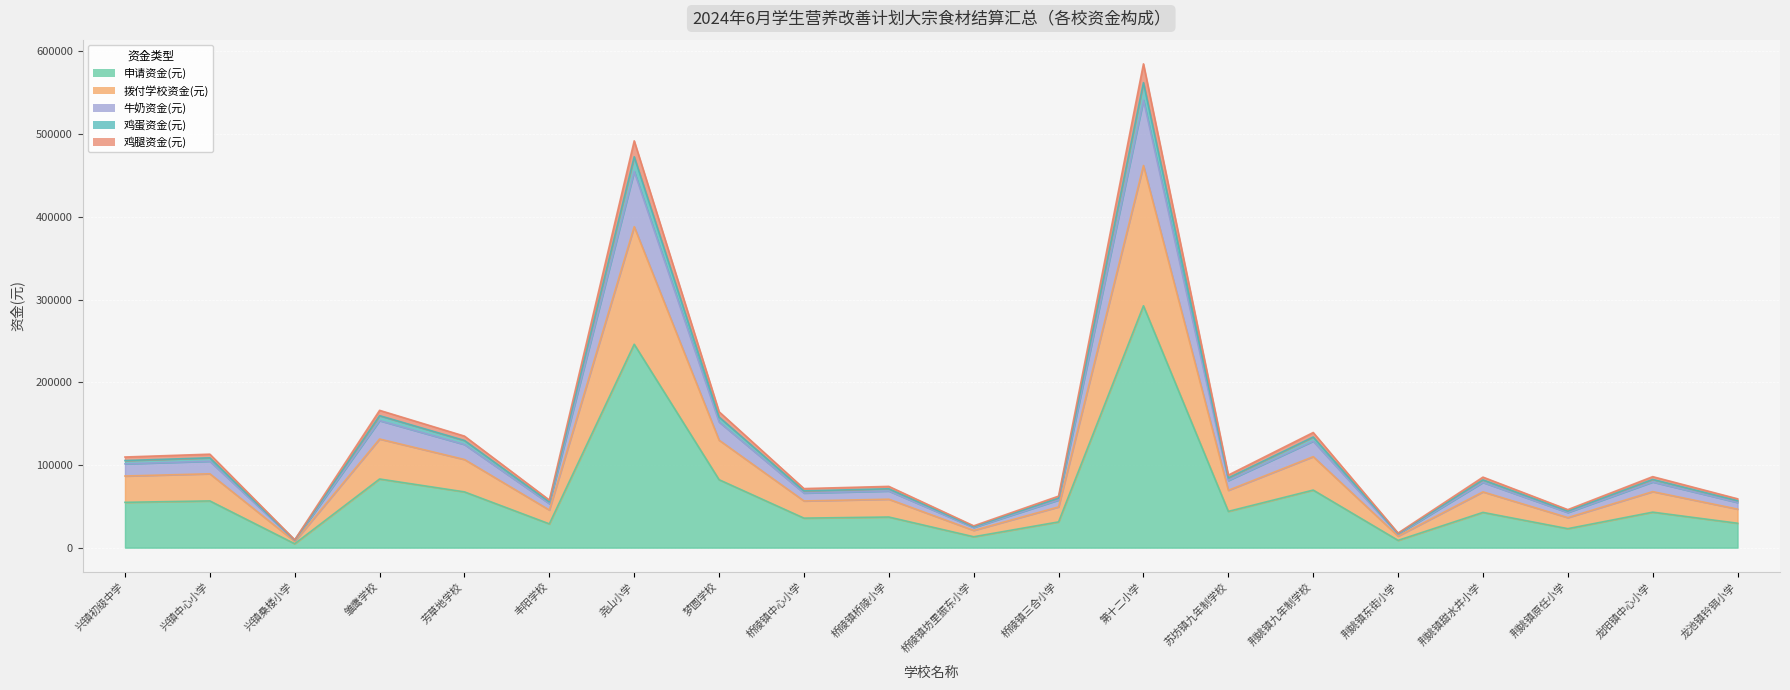

In 鸡蛋资金(元), how many points are higher than both neighbors (excluding endpoints)?

8